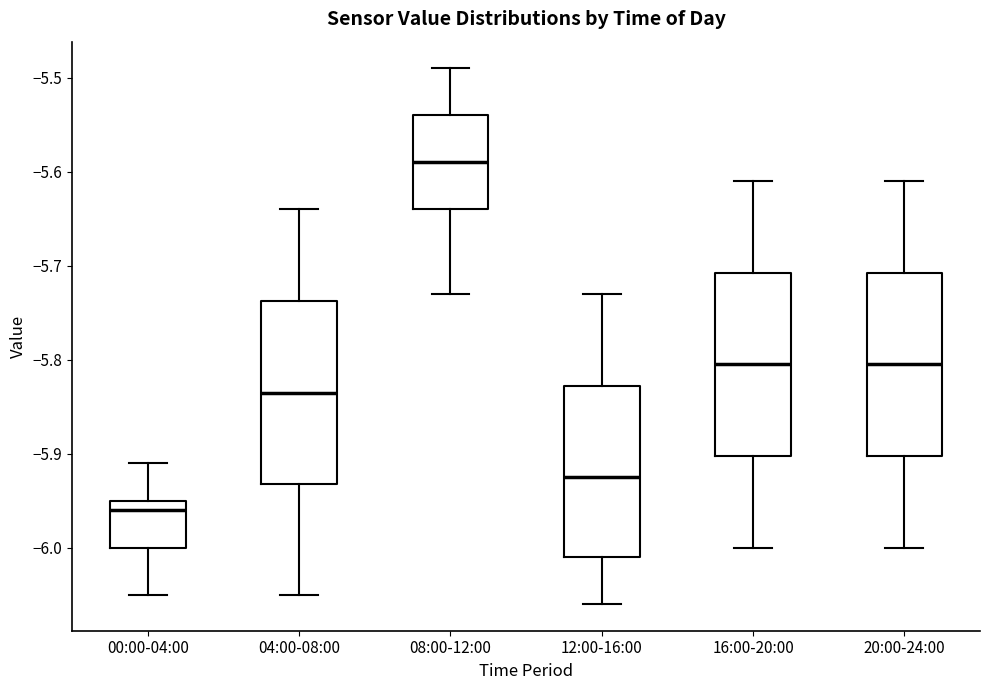

Reading left to right, transcribe this box plot: for each box, give where its median line is, the range the box spans, and where its two whiskers end, as read against the y-axis. The values are not printed on the chart, so give them approximately, as read against the axis.

00:00-04:00: median -5.96, box -6.00 to -5.95, whiskers -6.05 to -5.91
04:00-08:00: median -5.83, box -5.93 to -5.74, whiskers -6.05 to -5.64
08:00-12:00: median -5.59, box -5.64 to -5.54, whiskers -5.73 to -5.49
12:00-16:00: median -5.92, box -6.01 to -5.83, whiskers -6.06 to -5.73
16:00-20:00: median -5.80, box -5.90 to -5.71, whiskers -6.00 to -5.61
20:00-24:00: median -5.80, box -5.90 to -5.71, whiskers -6.00 to -5.61